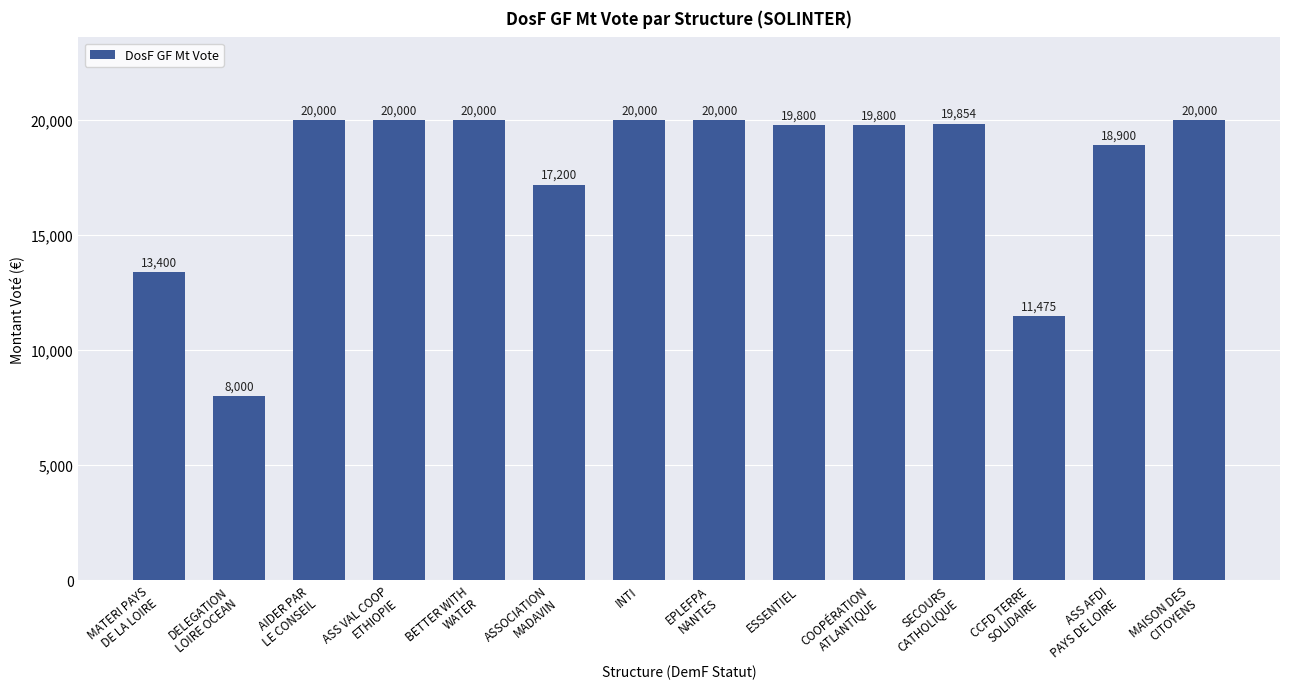

What is the average value?

17745